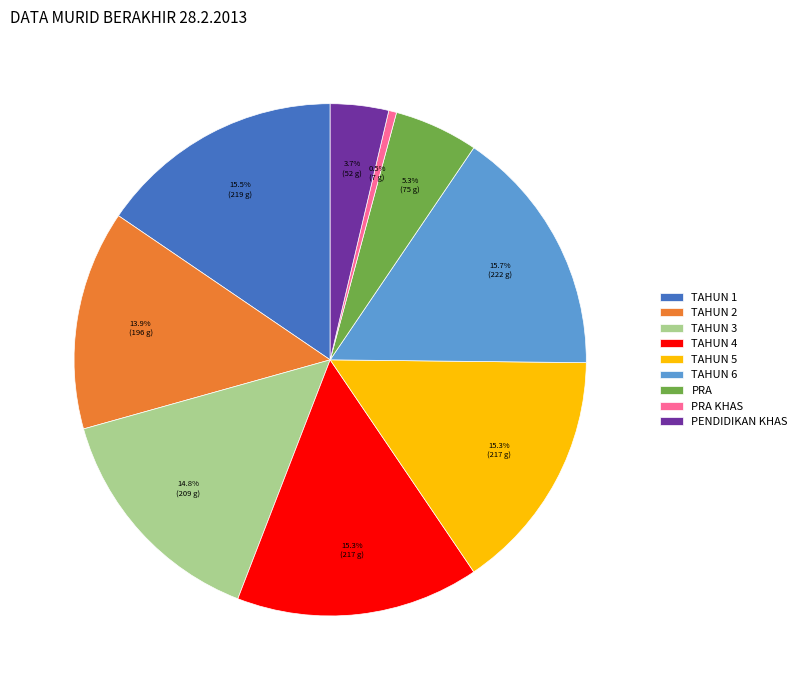

How many slices are in this pie chart?

9